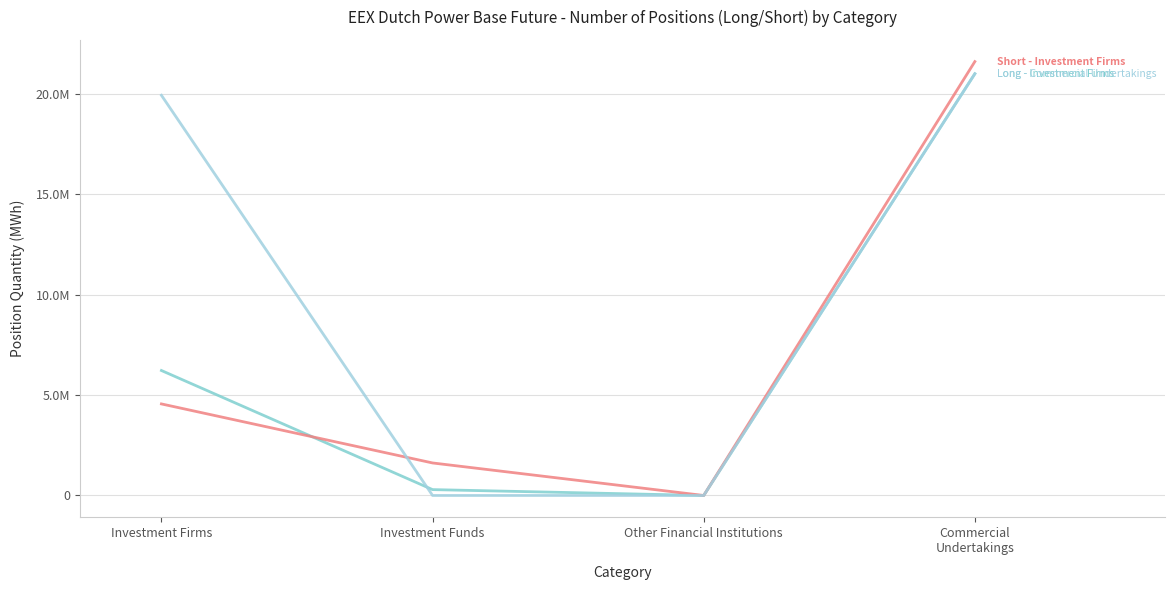

Reading left to right, transcribe all the data shown in this chart.

Long - Investment Firms: 6221328	291861	0	20994724
Short - Investment Firms: 4557918	1618792	0	21600644
Long - Commercial Undertakings: 19922536	0	0	20994724